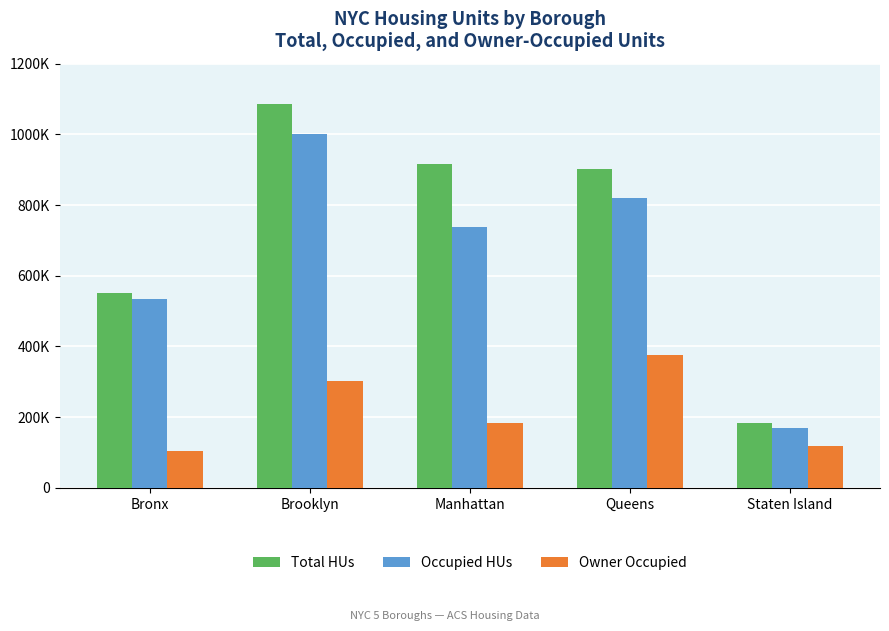

Is it true that Total HUs equals 902754 at Queens?

True